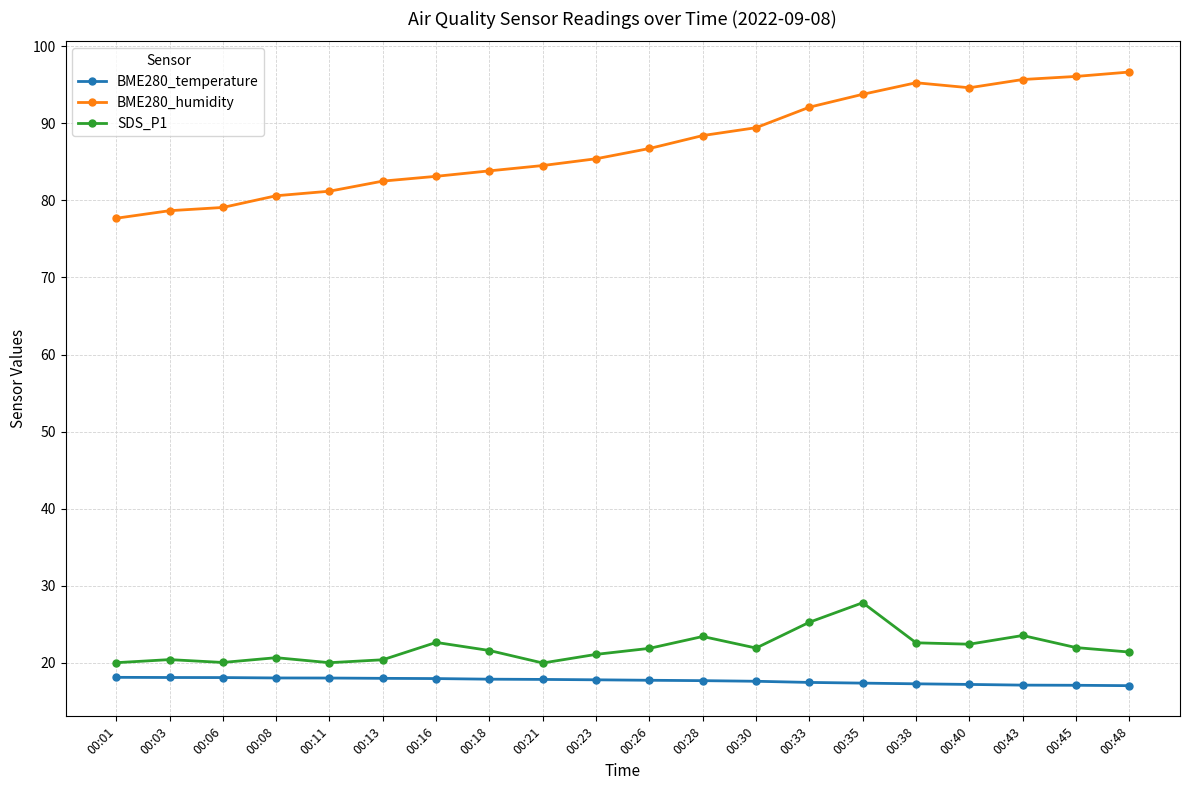

True or false: BME280_humidity and SDS_P1 cross at least once.

False